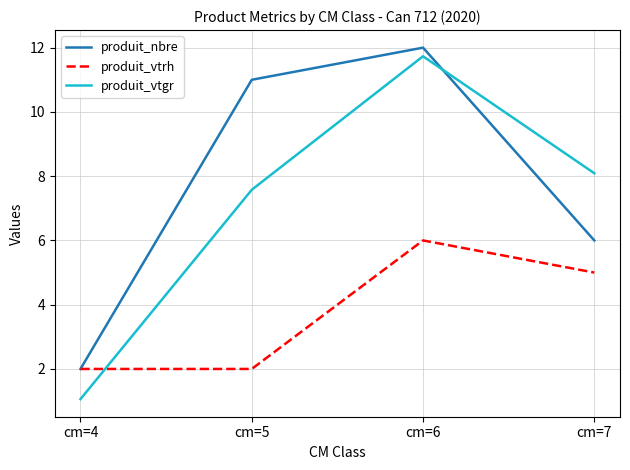

What is the maximum value shown in the chart?

12.0